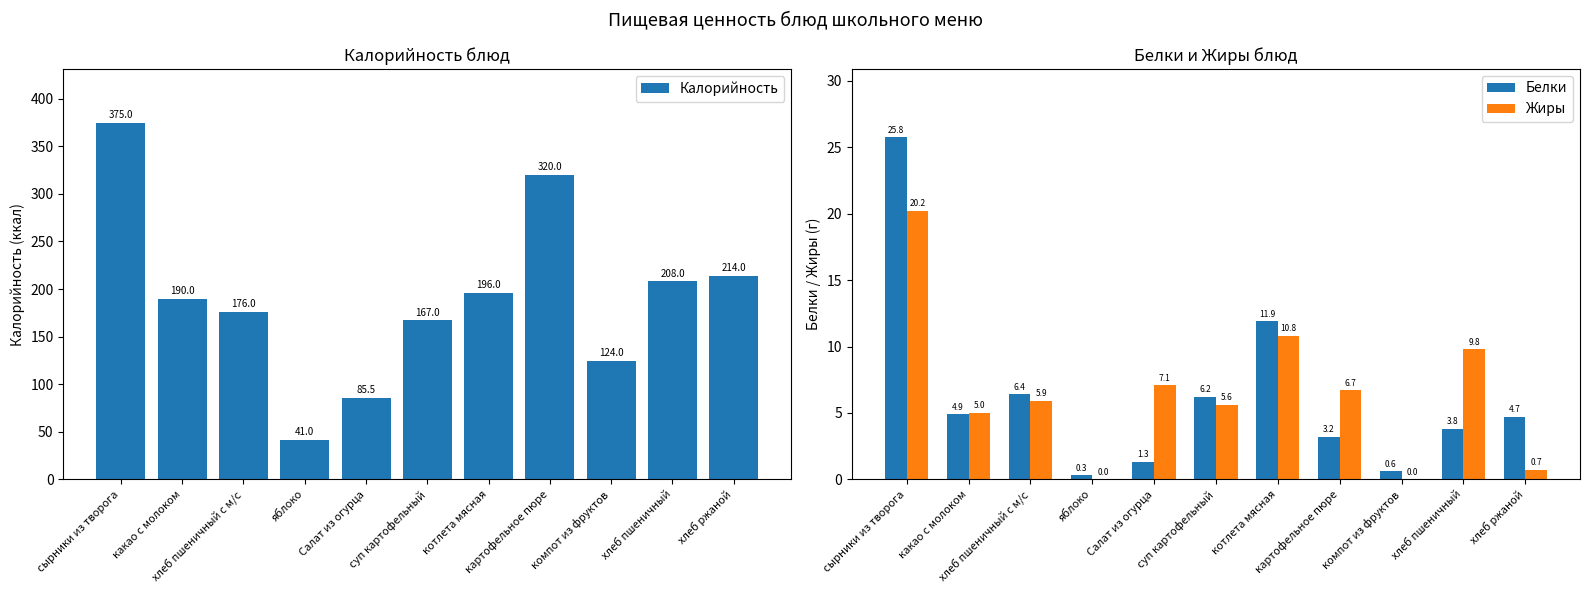

True or false: Жиры has a value of 5.0 at какао с молоком.

True